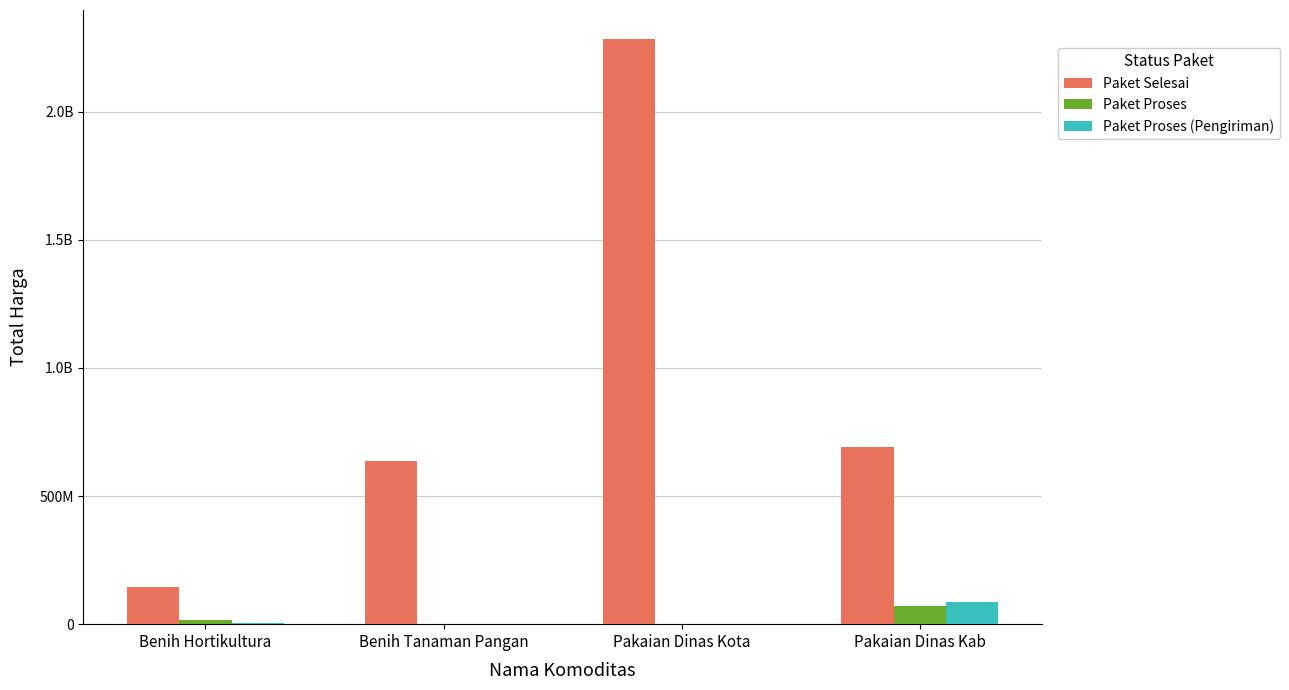

At which category is the sum across all series the highest?

Pakaian Dinas Kota